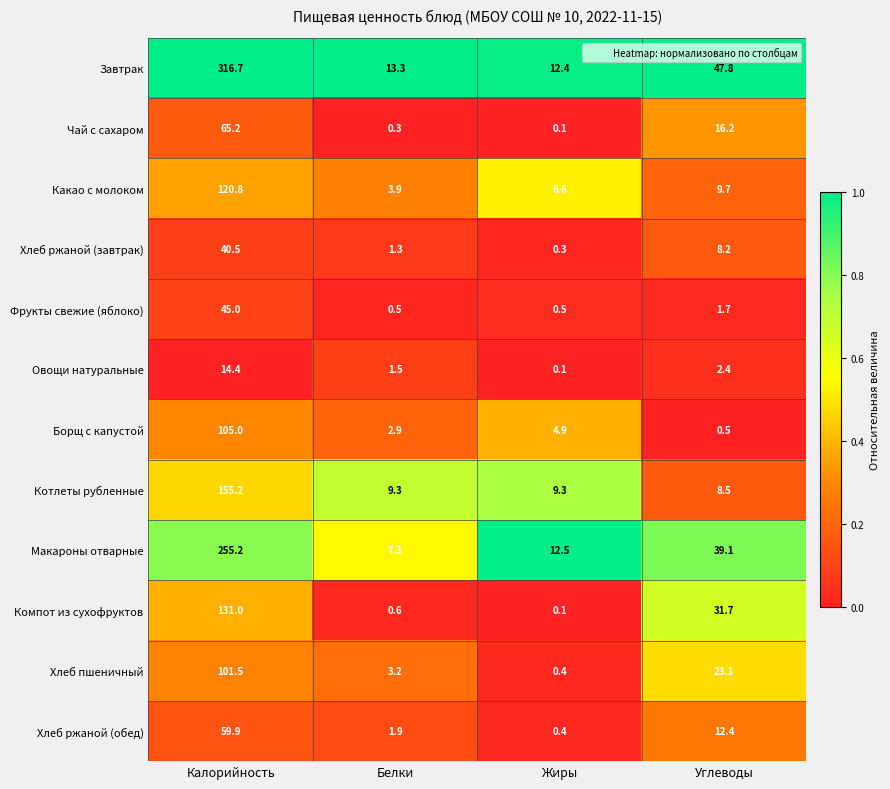

At which category is the sum across all series the highest?

Калорийность